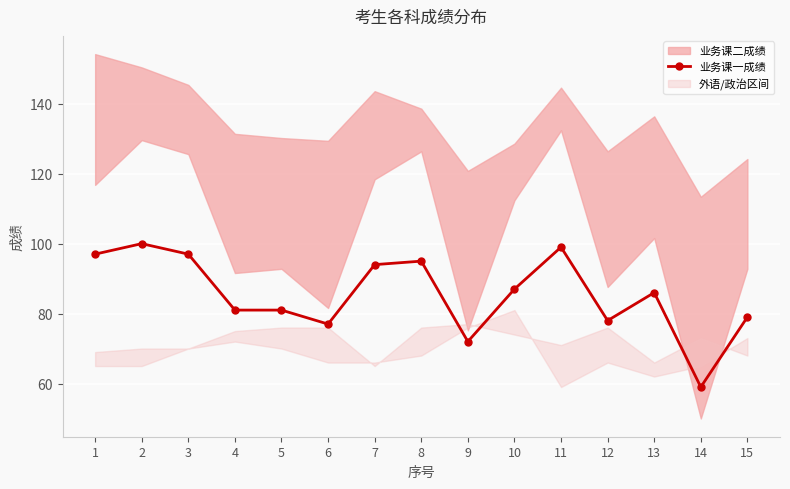

The value at 15 is 79. True or false?

True